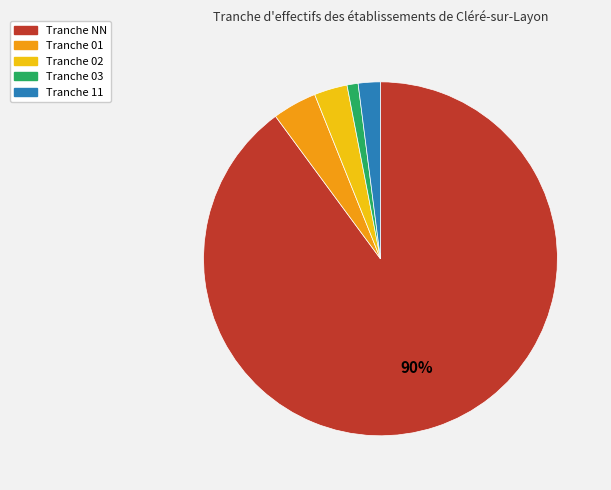

To the nearest percent, what is the average slice percentage?

20%